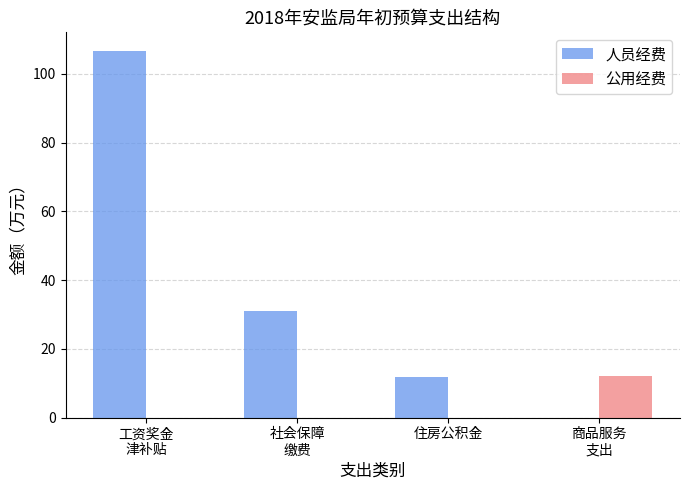

Does the chart contain stacked bars?

No